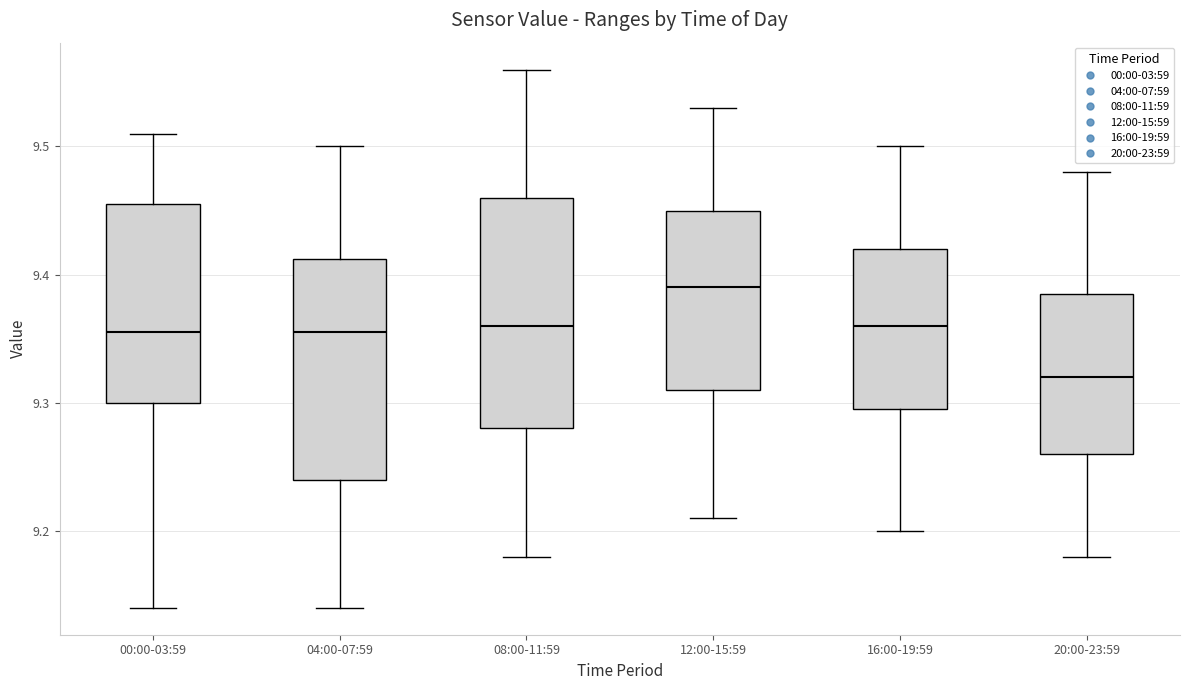

Reading left to right, transcribe this box plot: for each box, give where its median line is, the range the box spans, and where its two whiskers end, as read against the y-axis. The values are not printed on the chart, so give them approximately, as read against the axis.

00:00-03:59: median 9.36, box 9.30 to 9.46, whiskers 9.14 to 9.51
04:00-07:59: median 9.36, box 9.24 to 9.41, whiskers 9.14 to 9.50
08:00-11:59: median 9.36, box 9.28 to 9.46, whiskers 9.18 to 9.56
12:00-15:59: median 9.39, box 9.31 to 9.45, whiskers 9.21 to 9.53
16:00-19:59: median 9.36, box 9.30 to 9.42, whiskers 9.20 to 9.50
20:00-23:59: median 9.32, box 9.26 to 9.39, whiskers 9.18 to 9.48